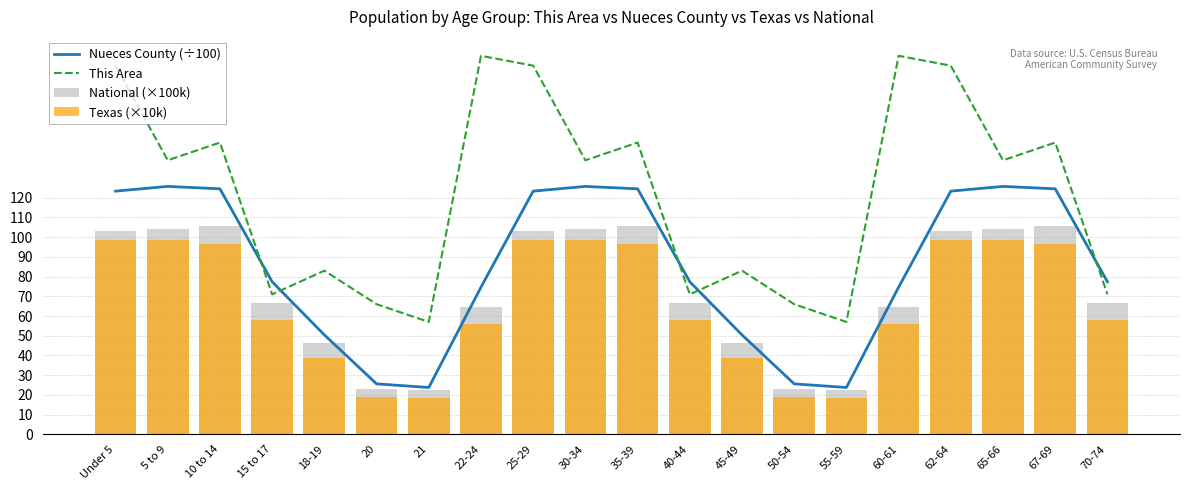

What is the difference between the second highest and second lowest values in the National (×100k) series?

83.6